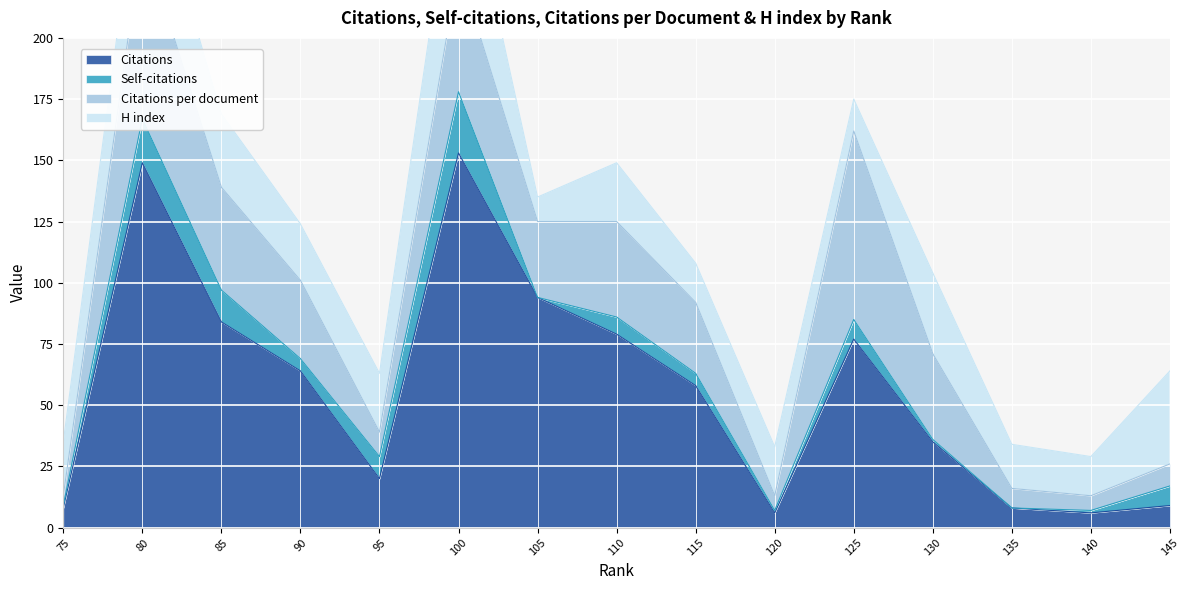

True or false: Citations per document and Self-citations intersect in this chart.

False